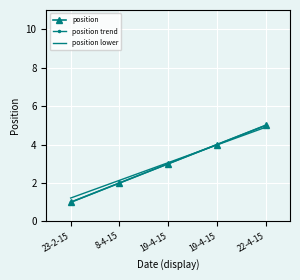

Reading left to right, transcribe all the data shown in this chart.

position: 23-2-15=1.0	8-4-15=2.0	19-4-15=3.0	19-4-15=4.0	22-4-15=5.0
position trend: 23-2-15=1.0	8-4-15=2.0	19-4-15=3.0	19-4-15=4.0	22-4-15=5.0
position lower: 23-2-15=1.2	8-4-15=2.1	19-4-15=3.1	19-4-15=4.0	22-4-15=4.9